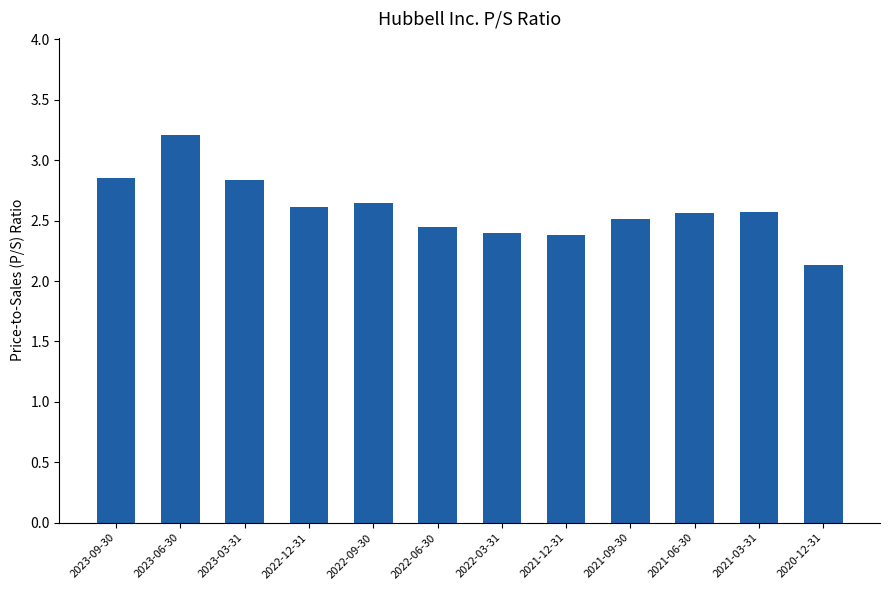

The chart shows a value of 2.6 at 2021-06-30. True or false?

True